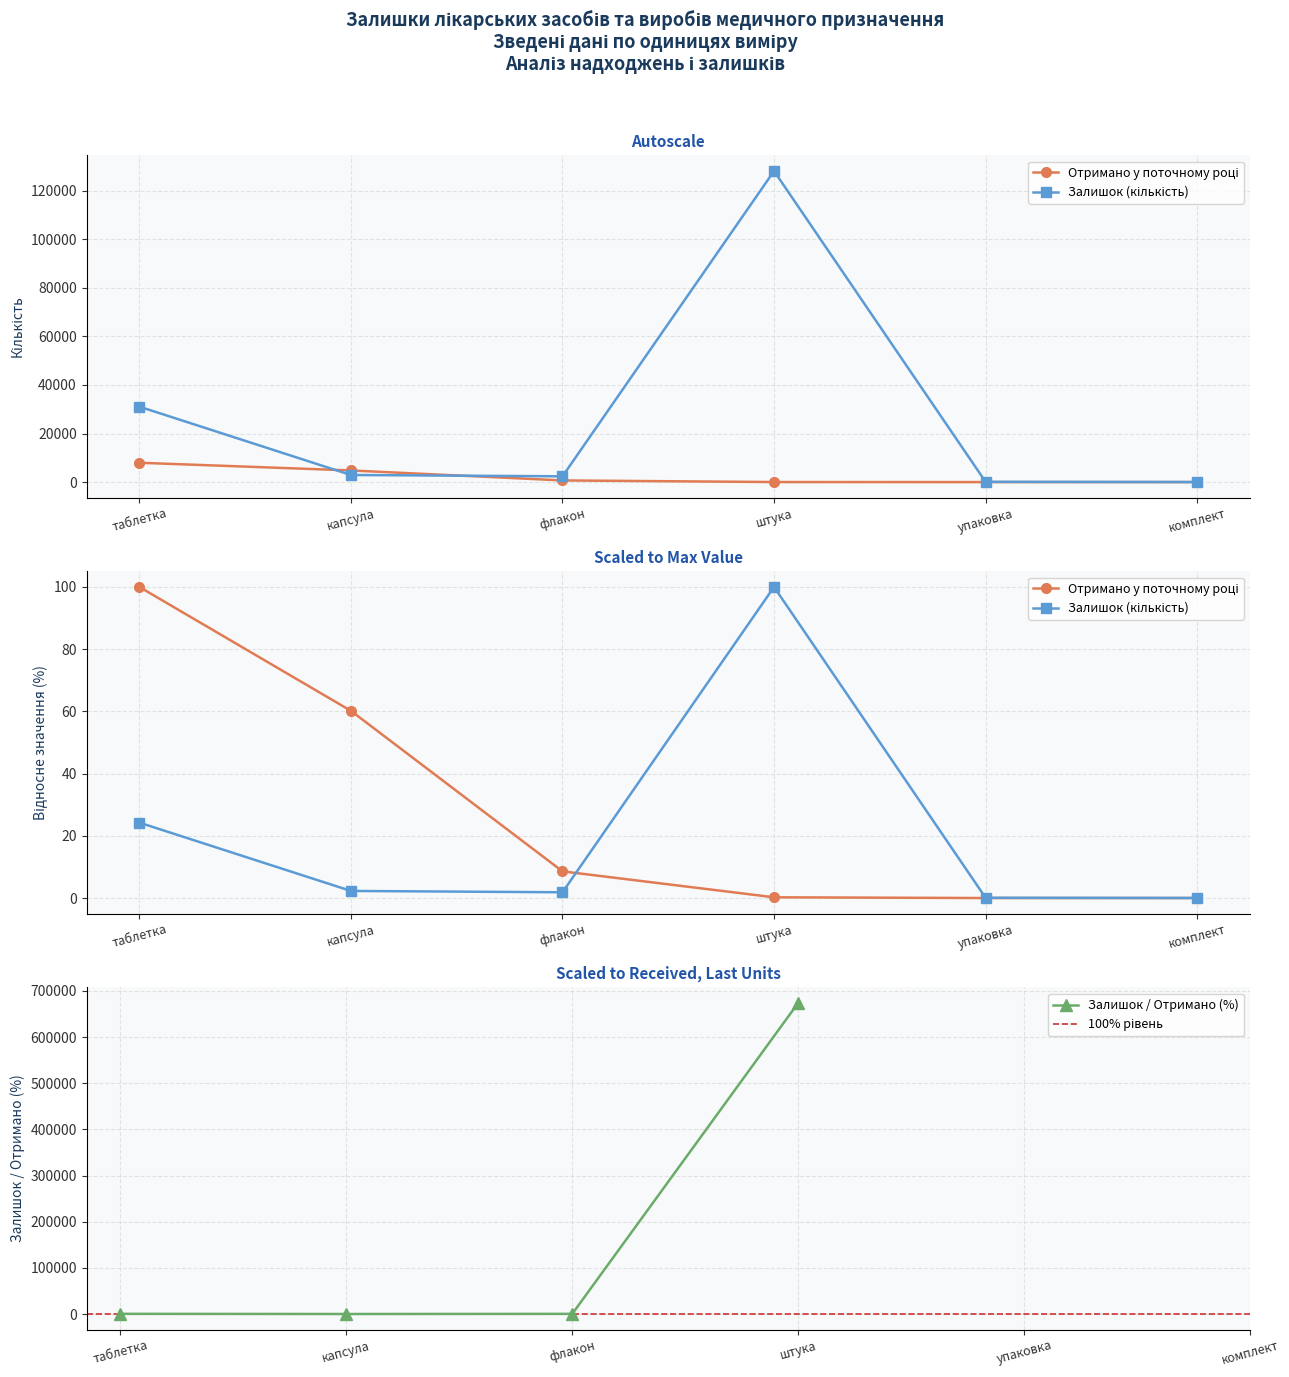

At which category does Отримано у поточному році reach its first local valley?

6